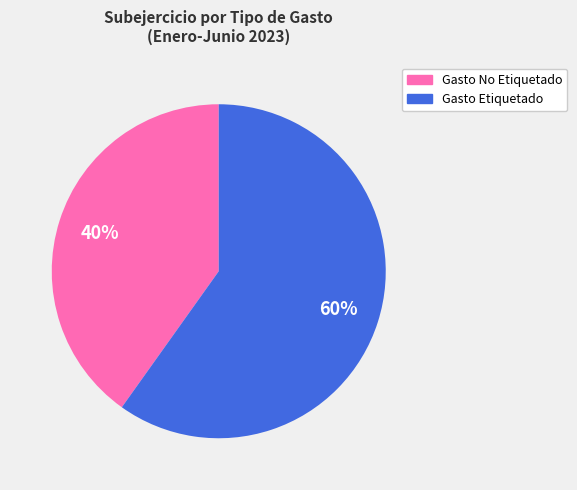

Count the number of slices in the pie.

2